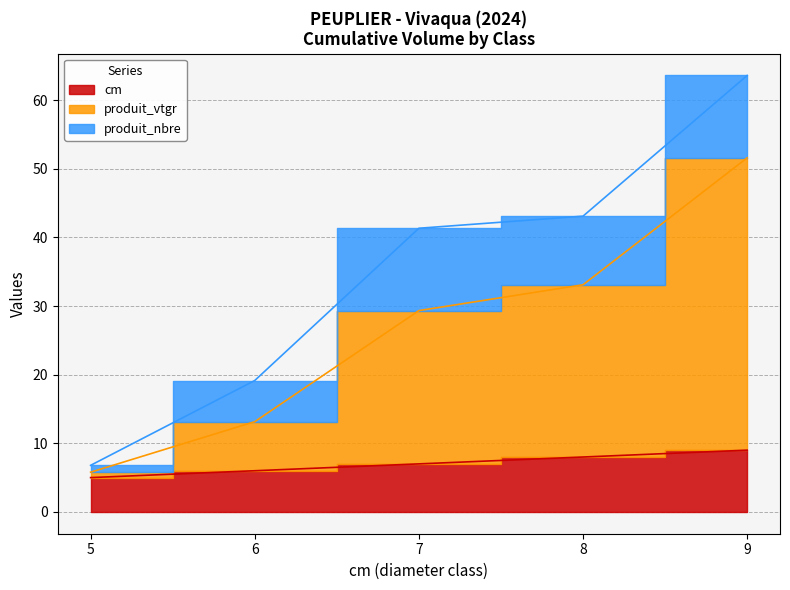

The value of produit_vtgr at 6 is 17.7. True or false?

False